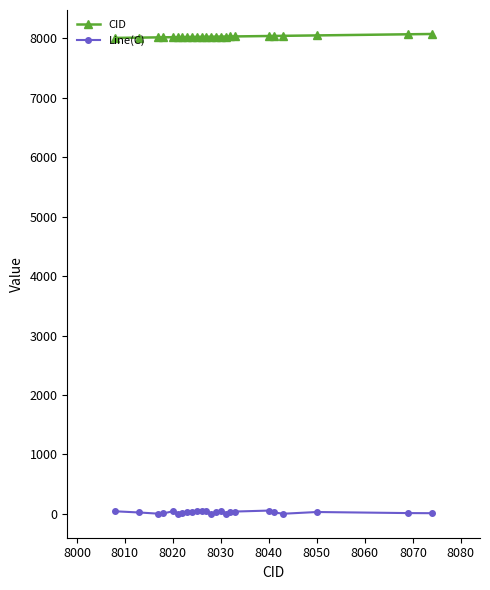

At how many categories does at least one series exceed 4015?

24